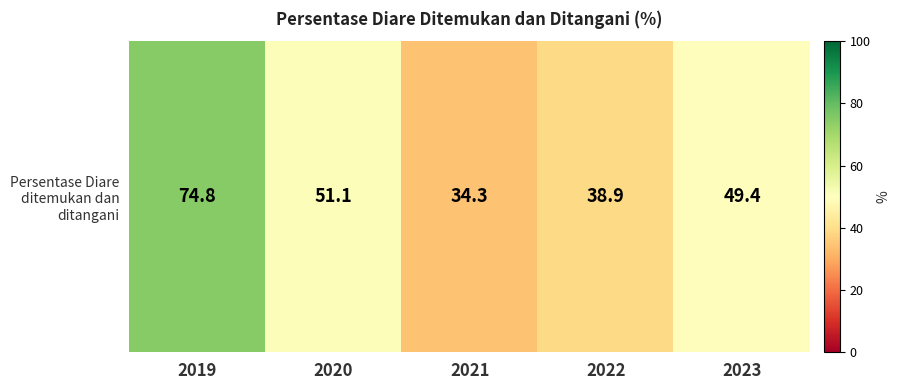

What is the change in value from 2020 to 2023?

-1.7